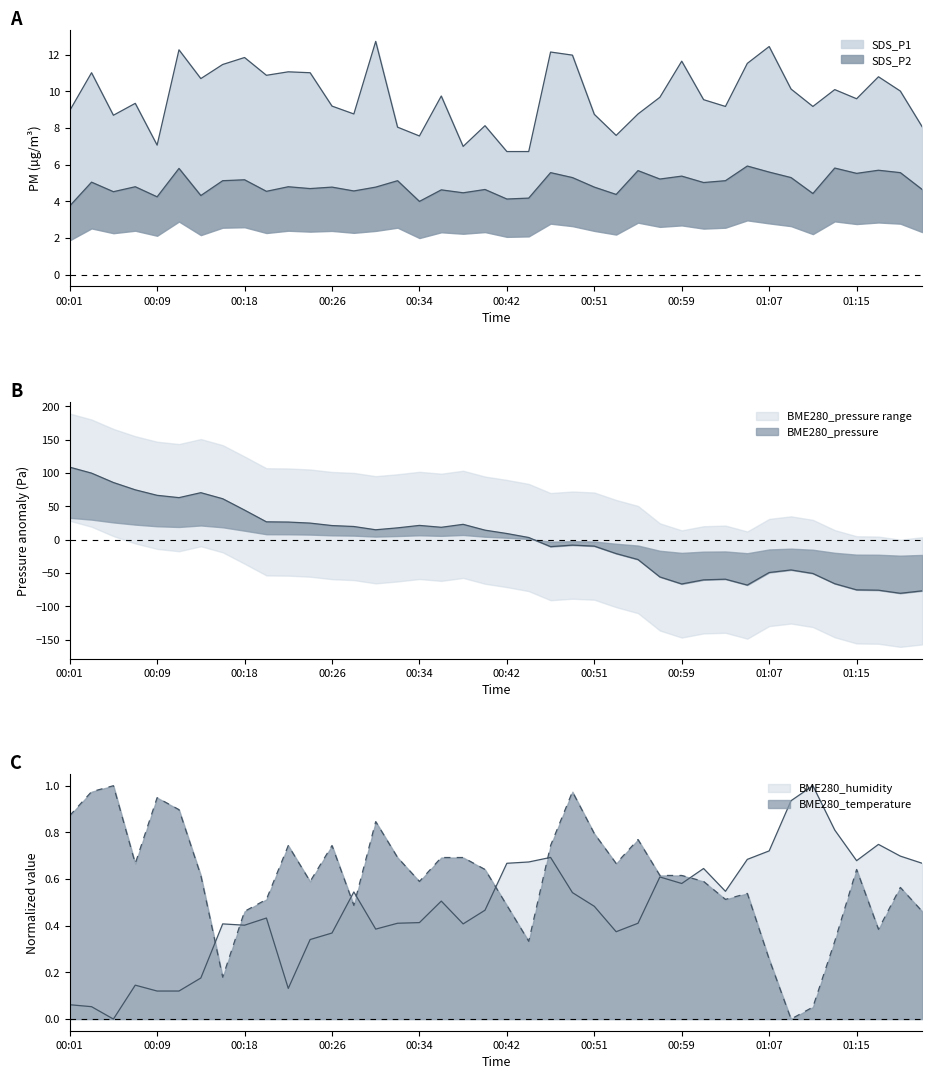

What is the difference between the SDS_P1 values at 23 and 32?

0.5